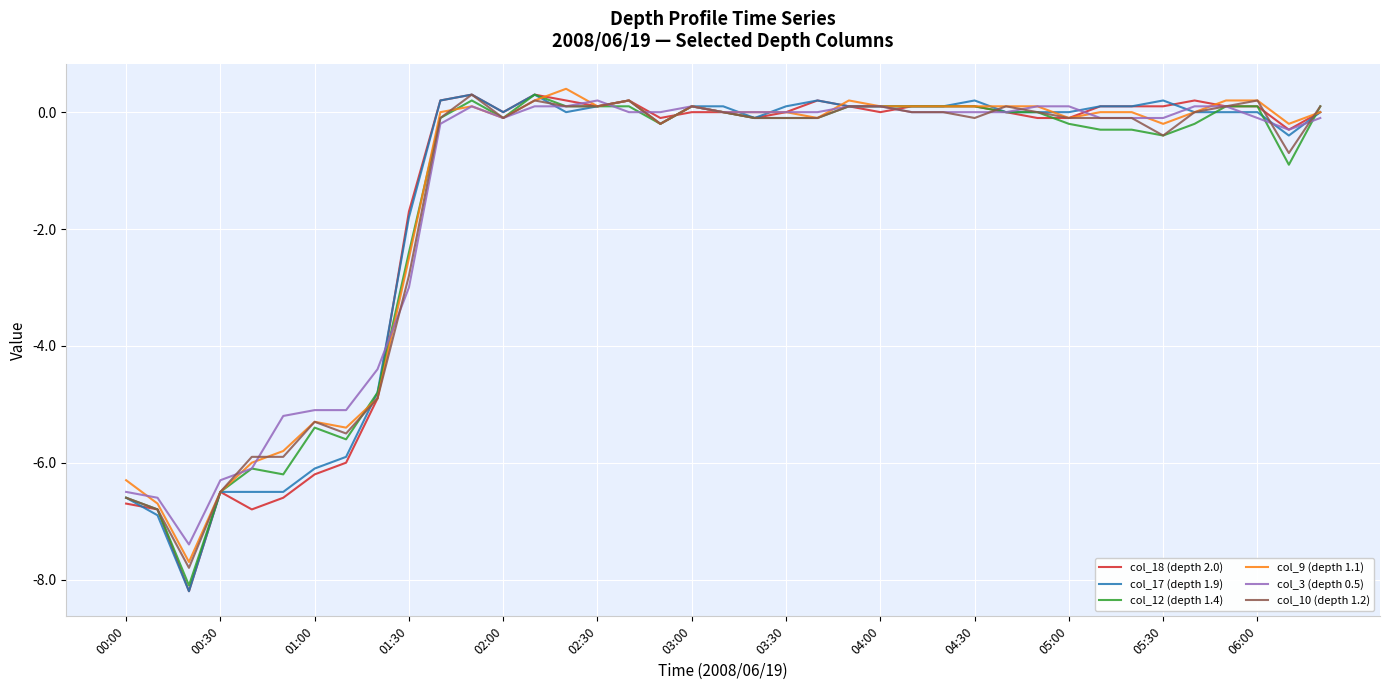

What is the minimum value for col_9 (depth 1.1)?

-7.7